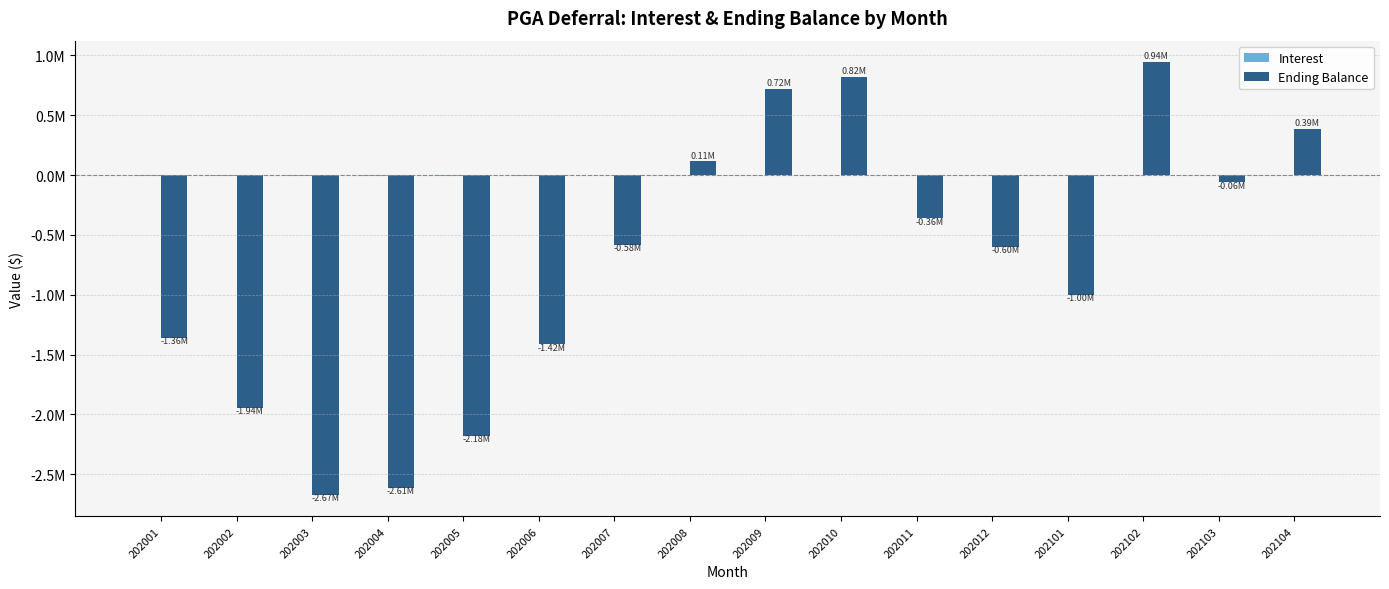

At which category is the sum across all series the highest?

202102